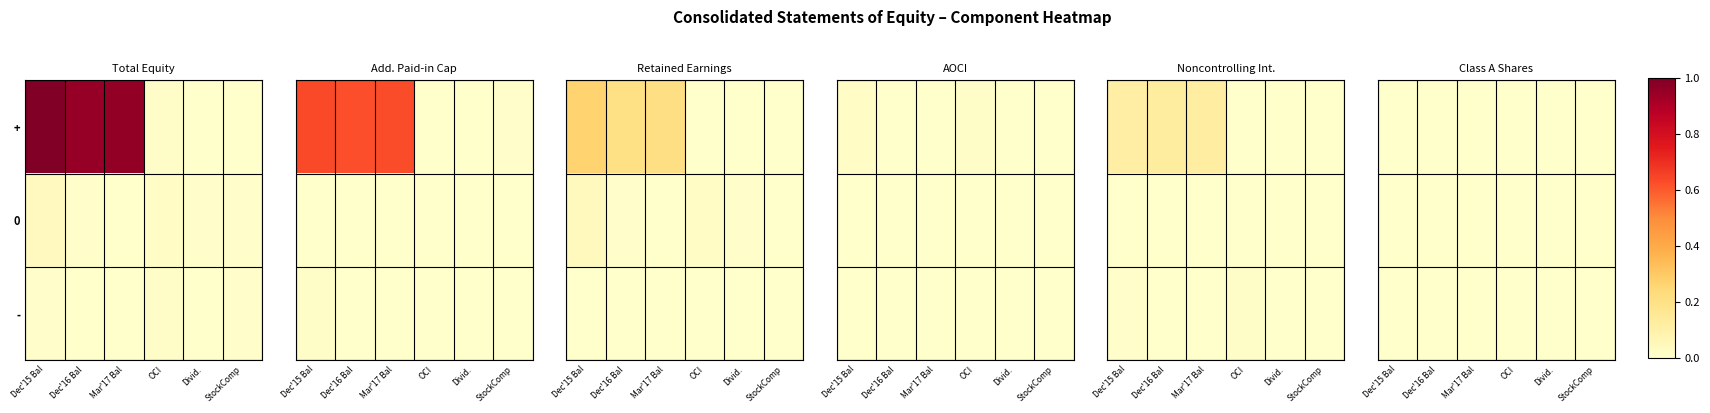

At how many categories does at least one series exceed 1258028?

3